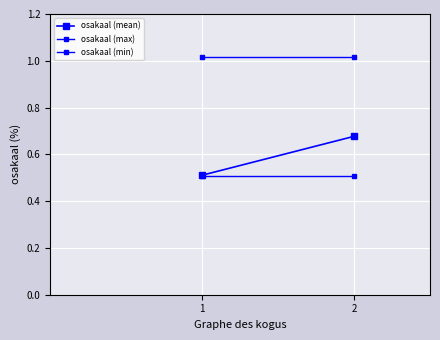

How many categories are shown in the chart?

2